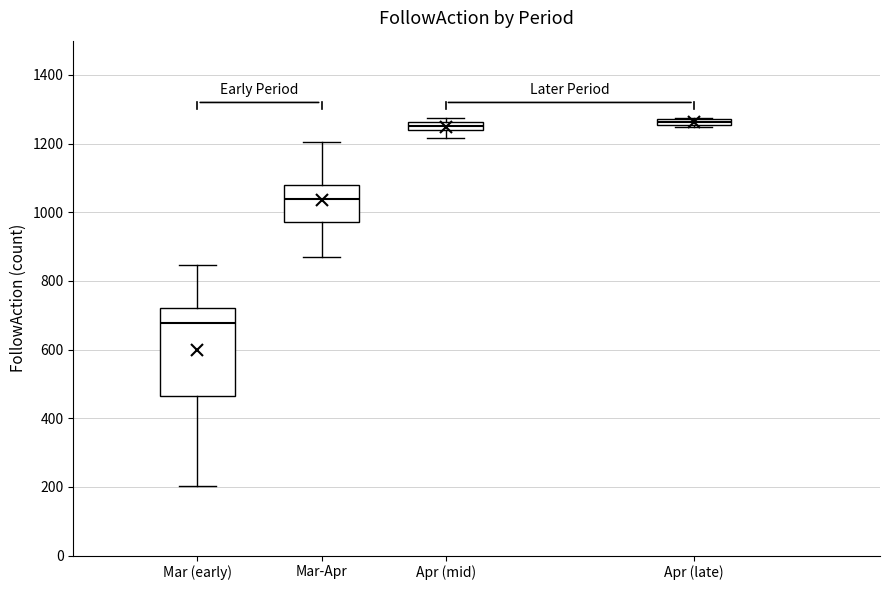

Which box's median line is the lowest?

Mar (early)